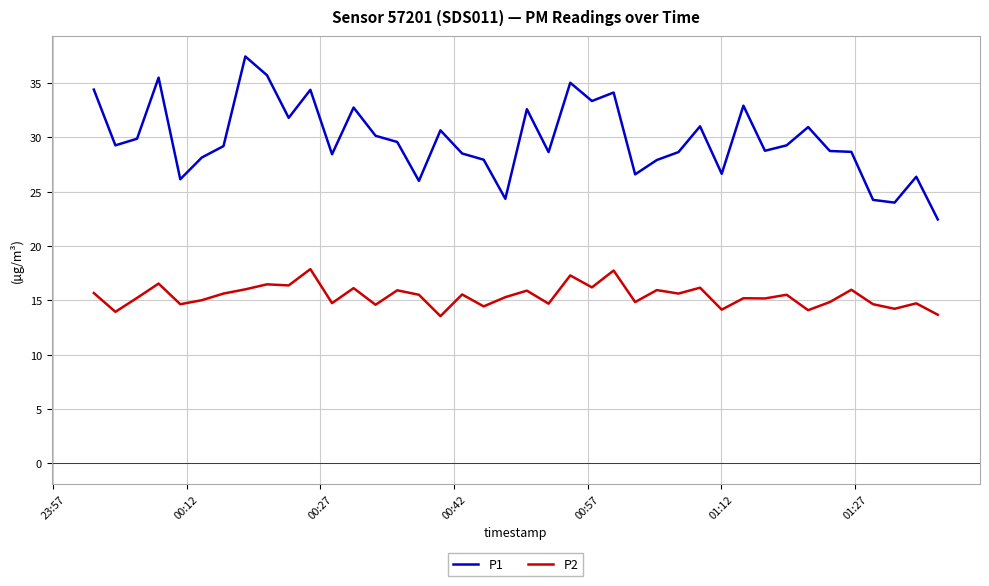

List the series in order of their peak value, lowest first.

P2, P1